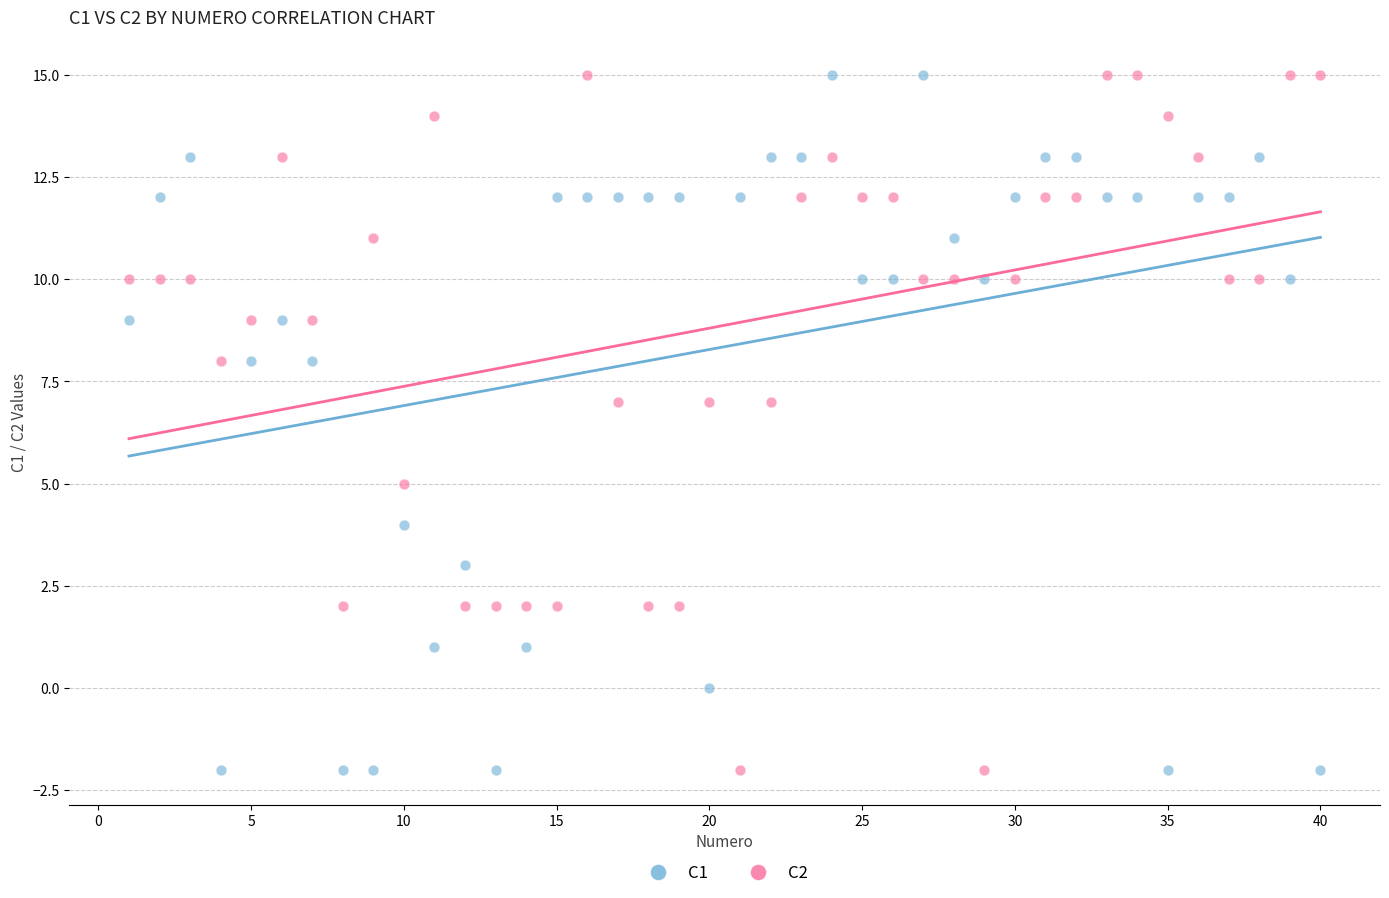

Across all data points, what is the range of X values (max minus min)?

39